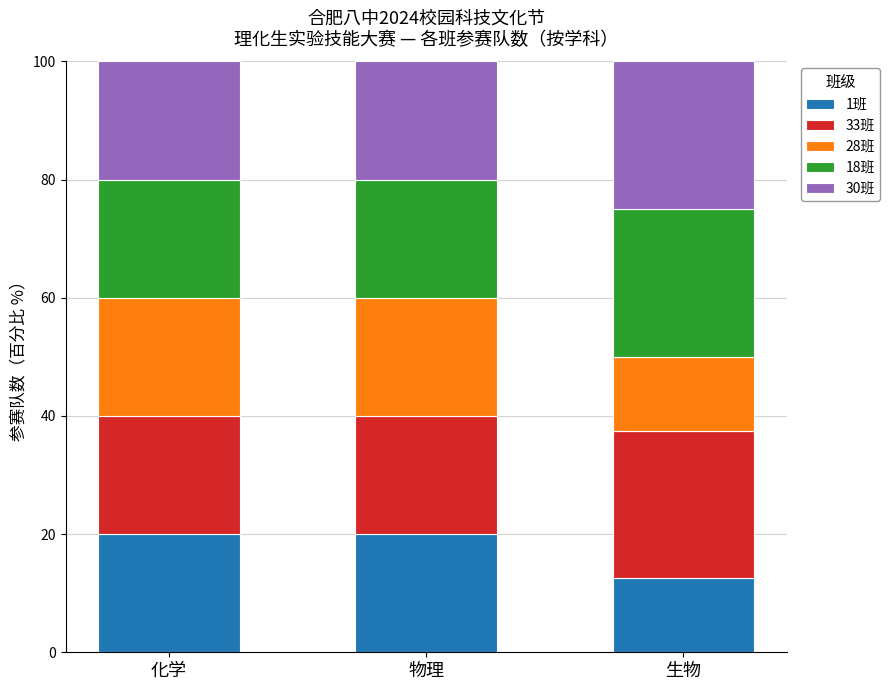

What is the sum of the 1班 values at 化学 and 生物?

32.5